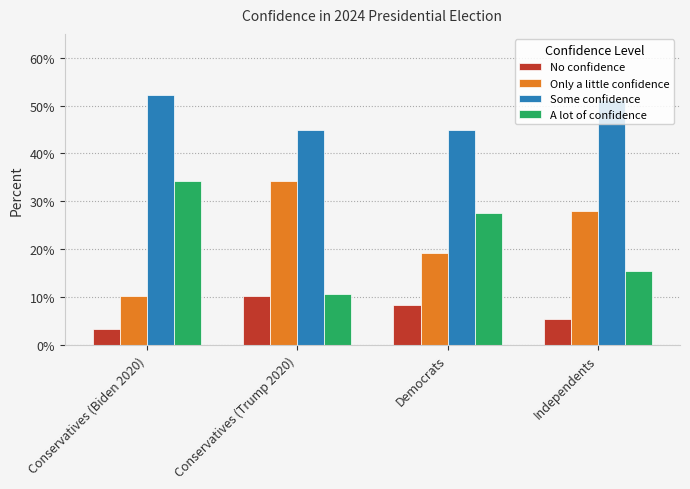

Which series has the largest total across all categories?

Some confidence